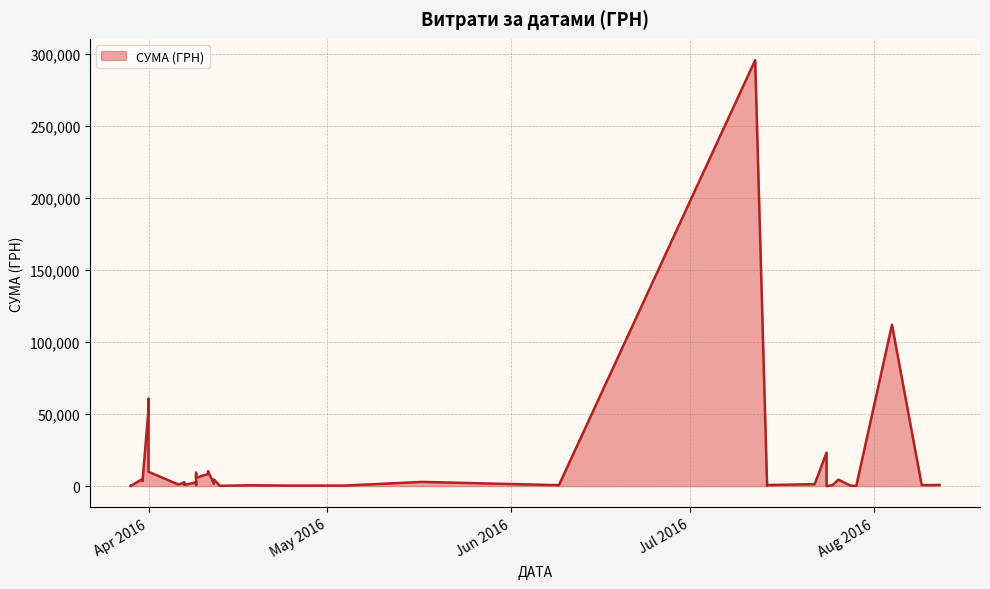

What is the smallest value displayed?

11.2